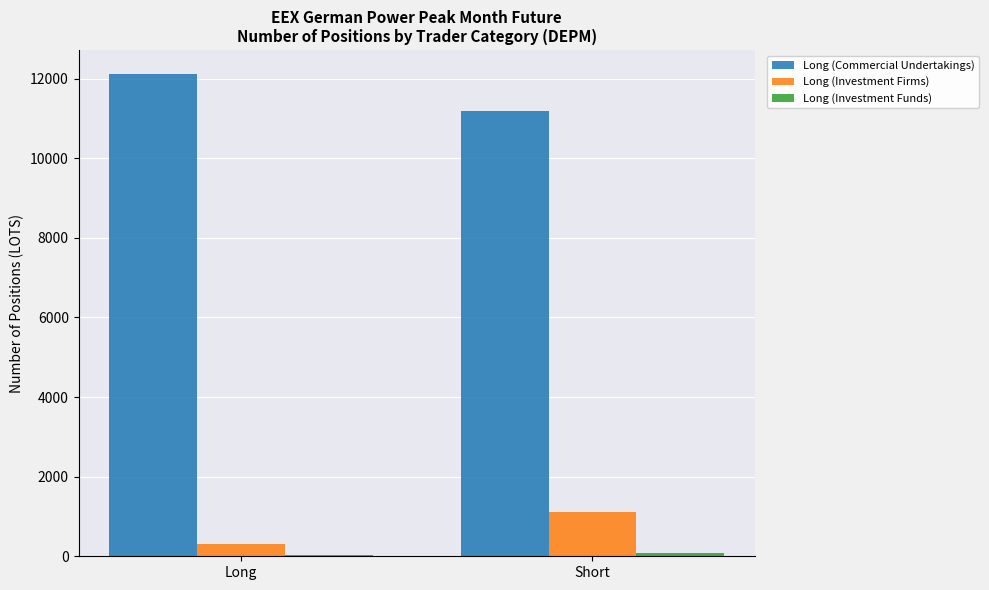

What is the maximum value shown in the chart?

12112